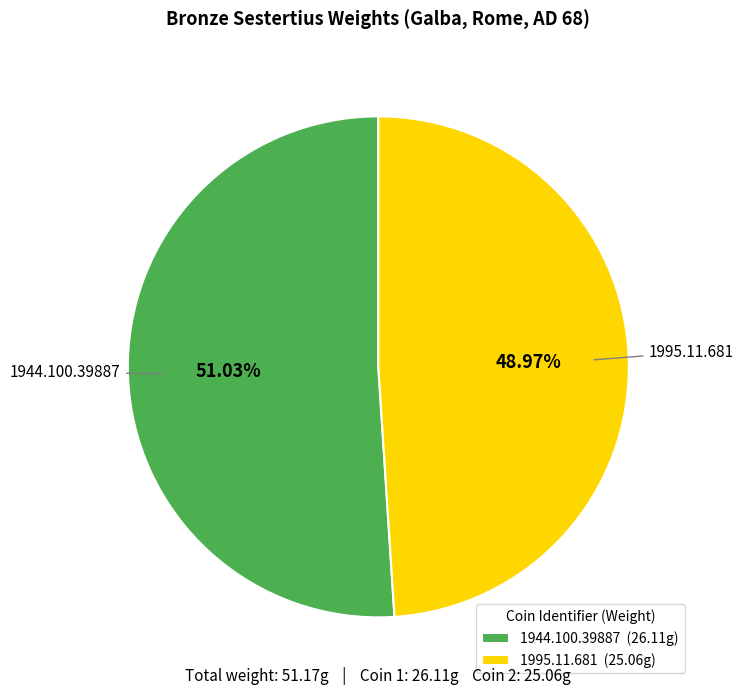

True or false: 1944.100.39887 accounts for 43% of the total.

False